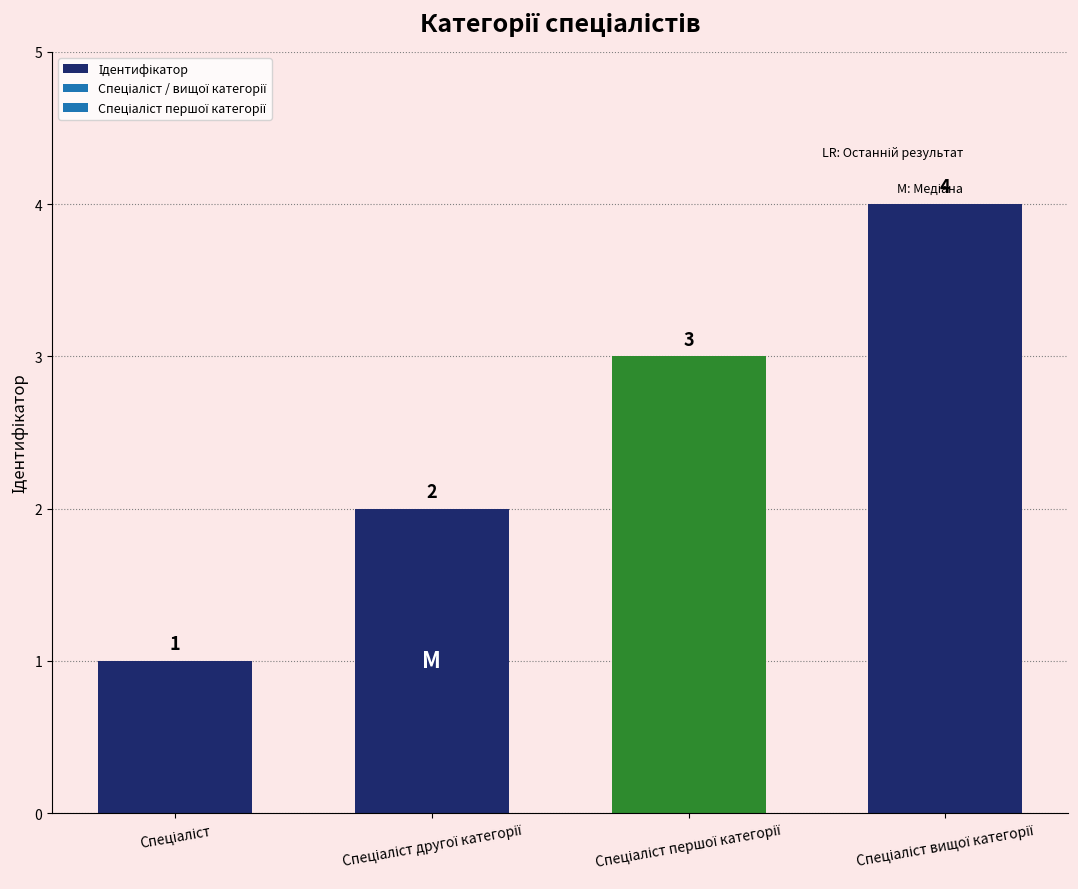

How many values are between 2 and 4?

3